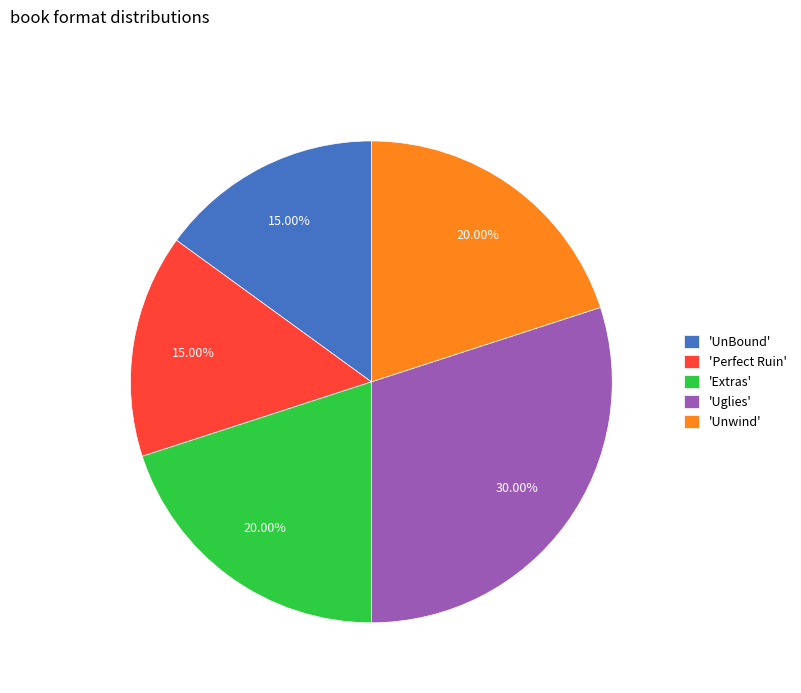

Is there a majority slice in this chart?

No